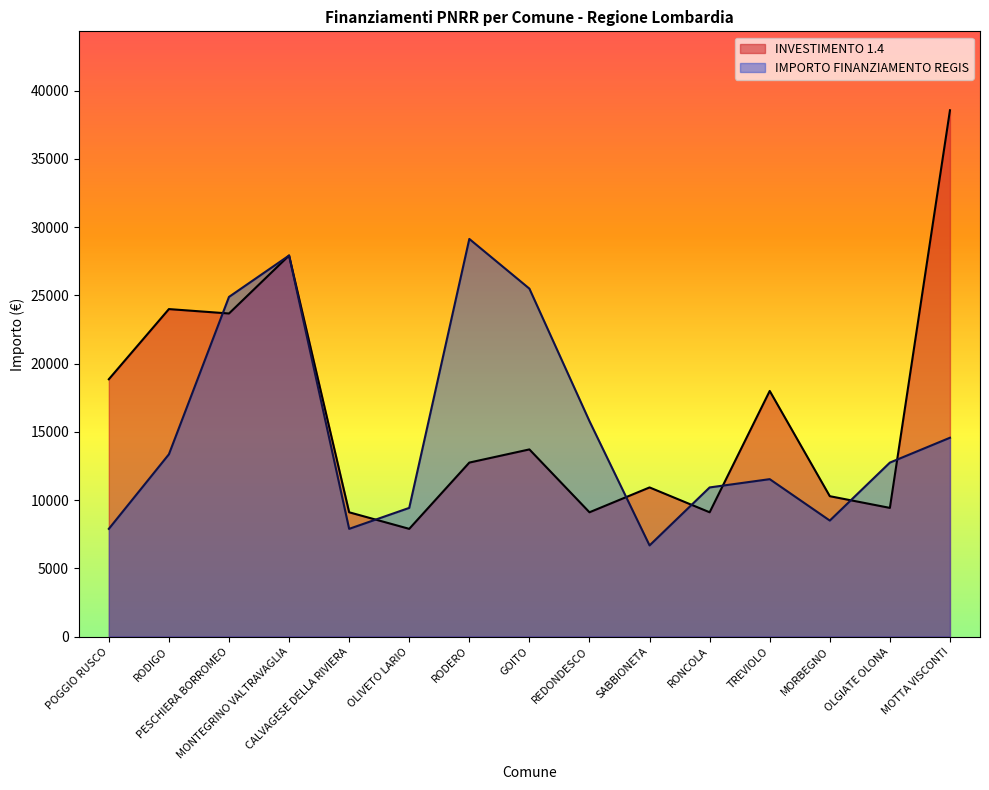

Read the INVESTIMENTO 1.4 value at RODERO.

12747